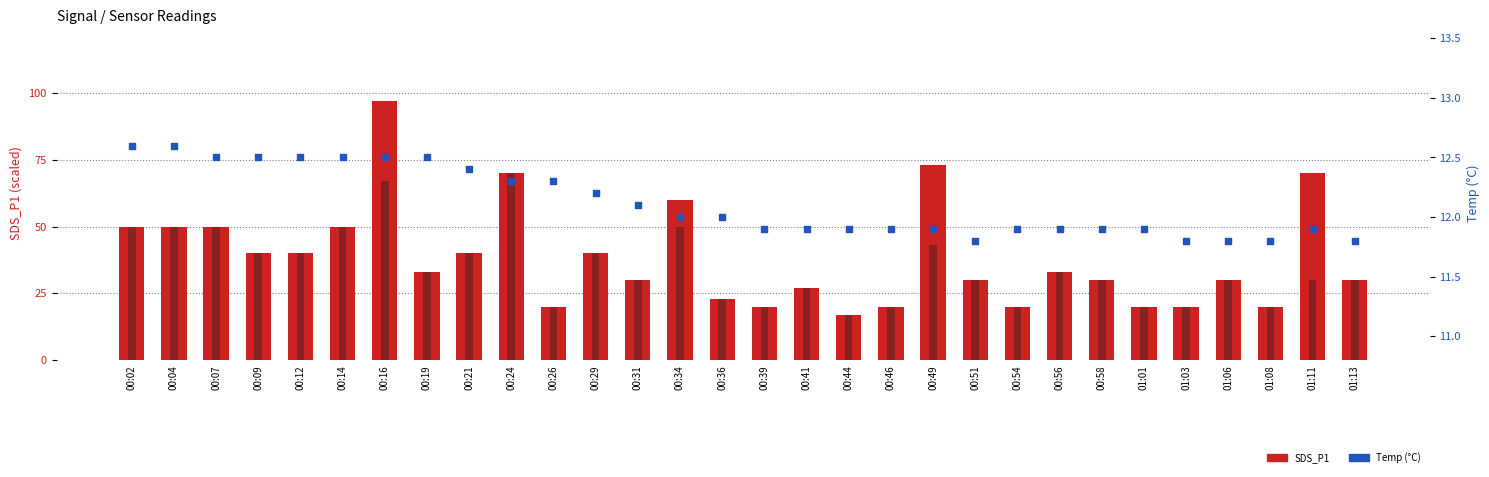

At how many categories does at least one series exceed 37?

13